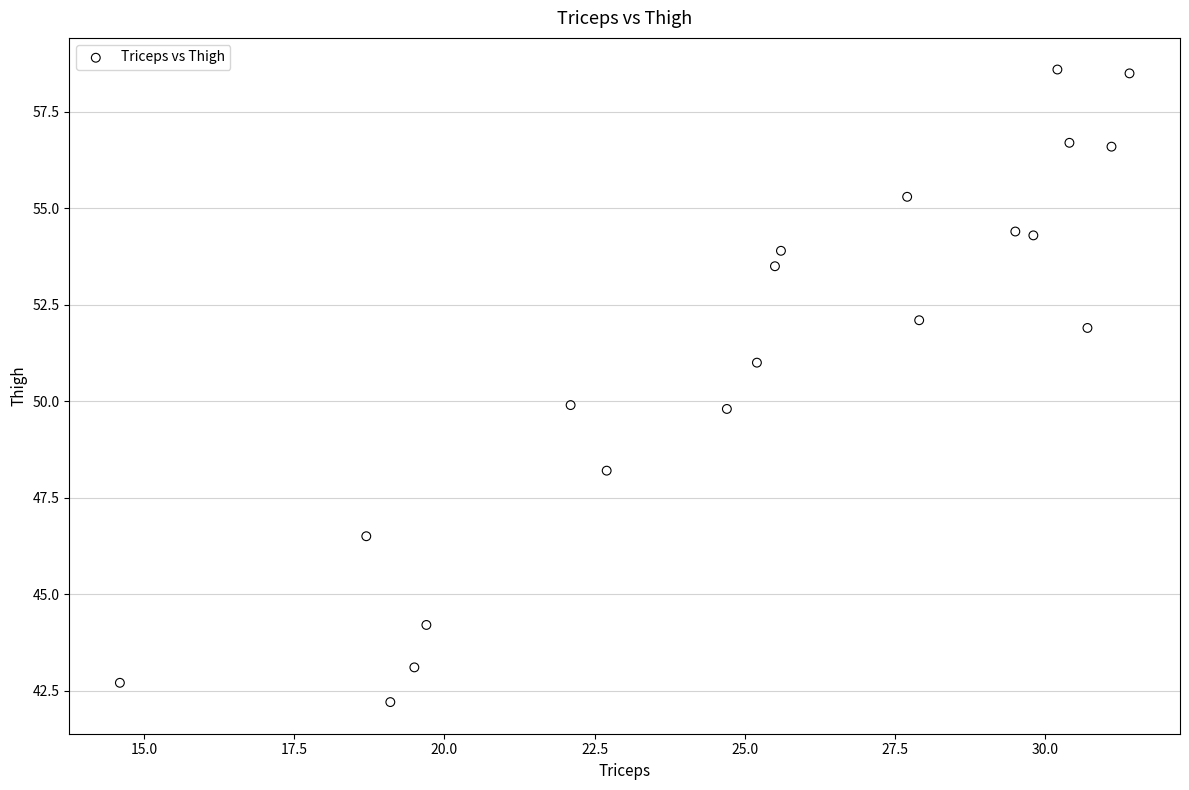

What is the range of X values (max minus min)?

16.8